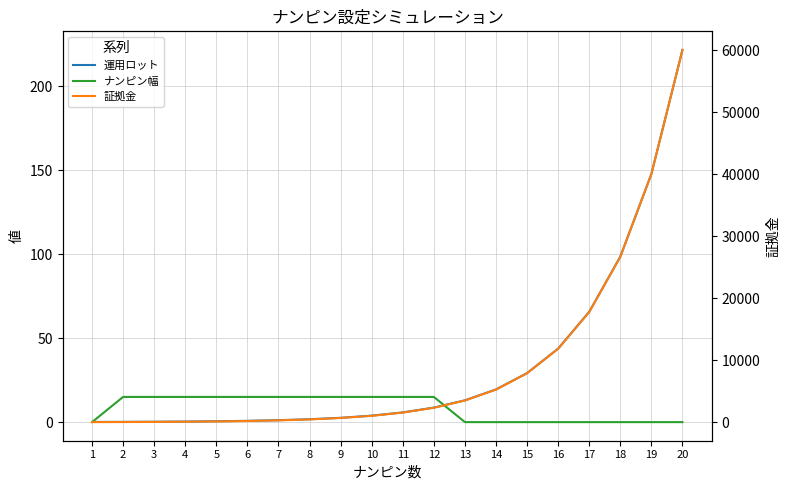

At how many categories does at least one series exceed 28563?

2